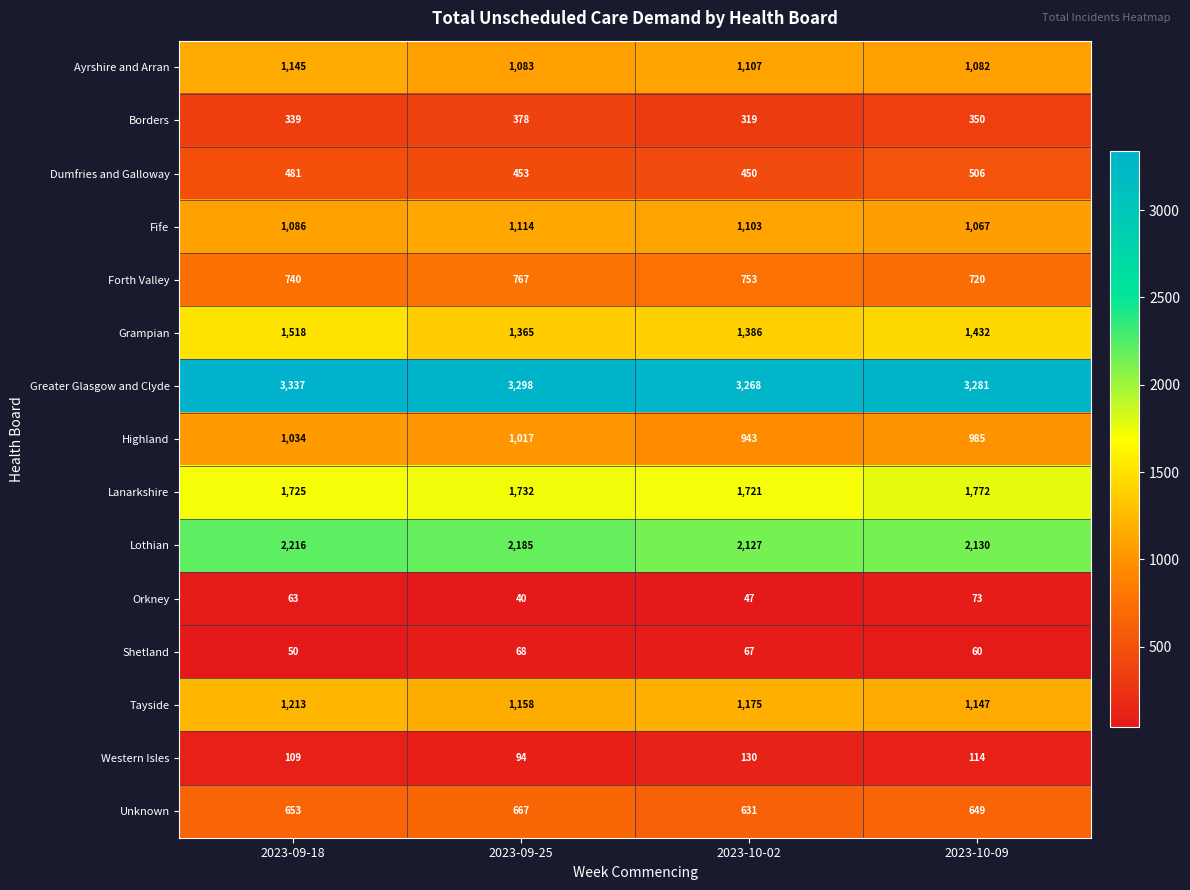

What value does the Orkney series have at 2023-09-18?

63